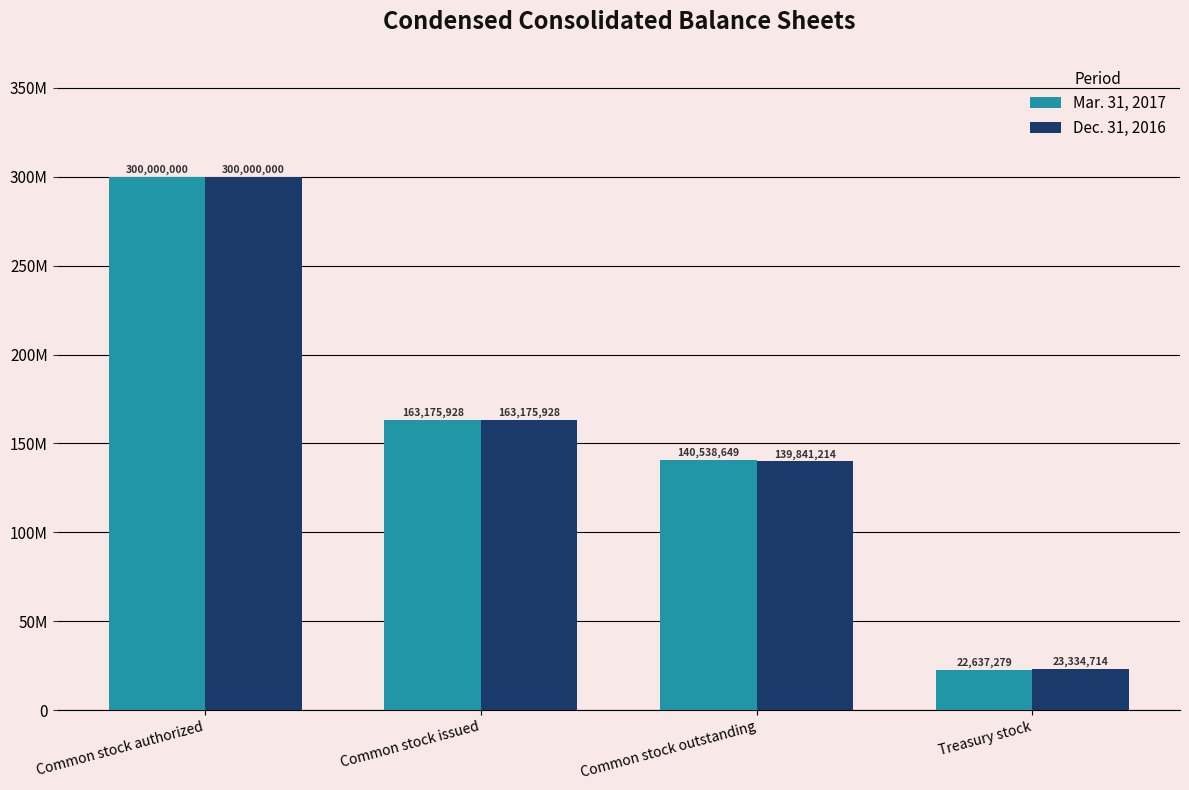

Which label corresponds to the largest value in the chart?

Common stock authorized